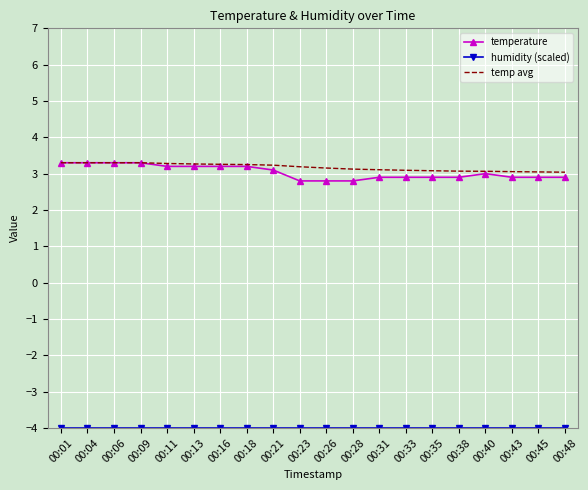

How many categories are shown in the chart?

20